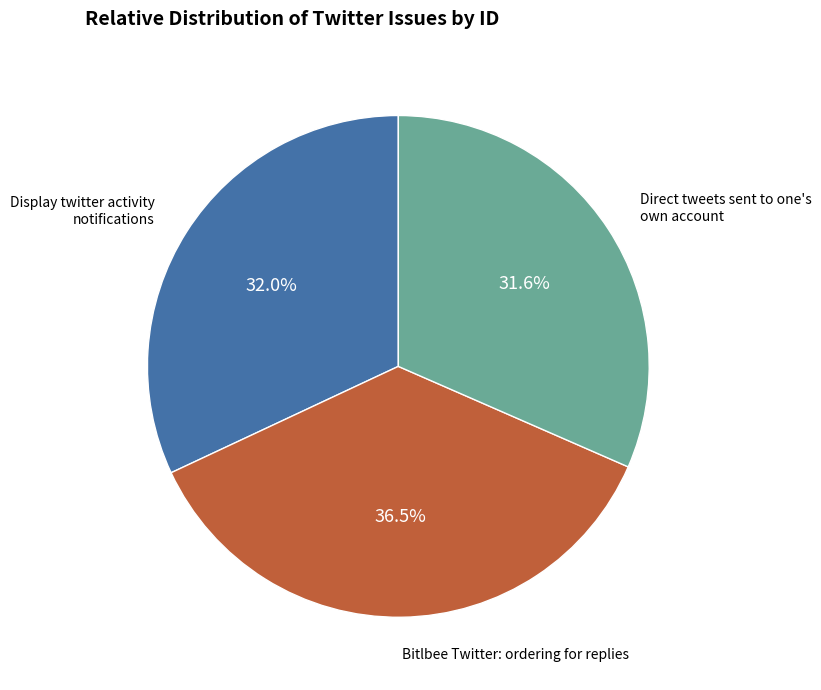

Between Display twitter activity notifications and Bitlbee Twitter: ordering for replies, which is larger?

Bitlbee Twitter: ordering for replies